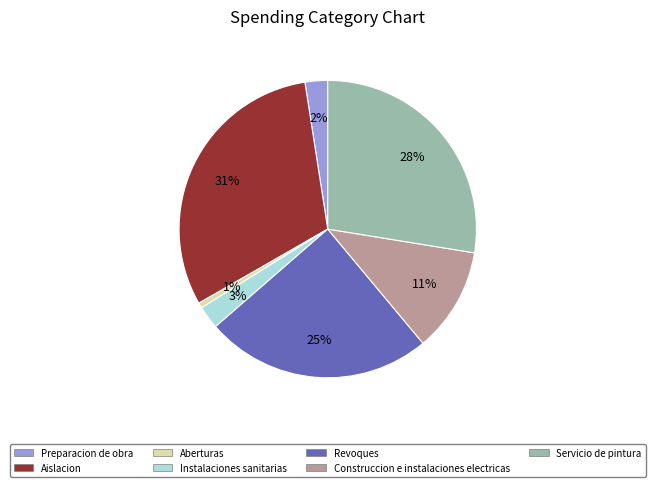

Is the sum of Construccion e instalaciones electricas and Instalaciones sanitarias greater than half?

No